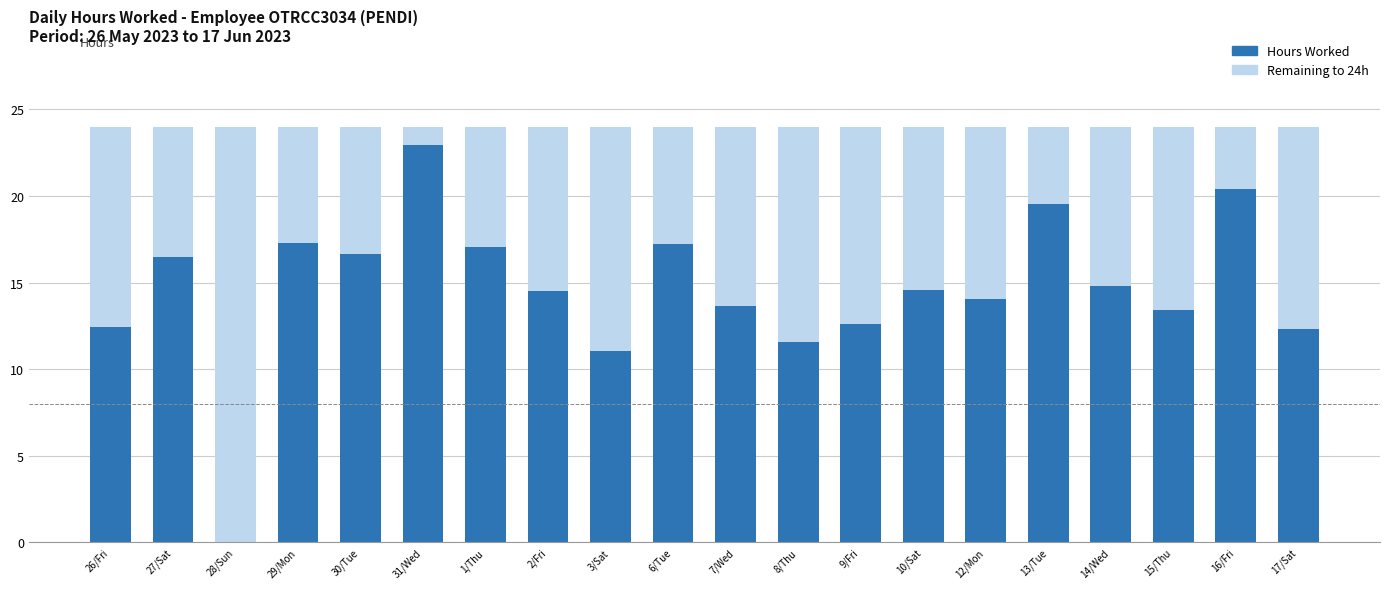

What is the sum of the Hours Worked values at 26/Fri and 29/Mon?

29.7